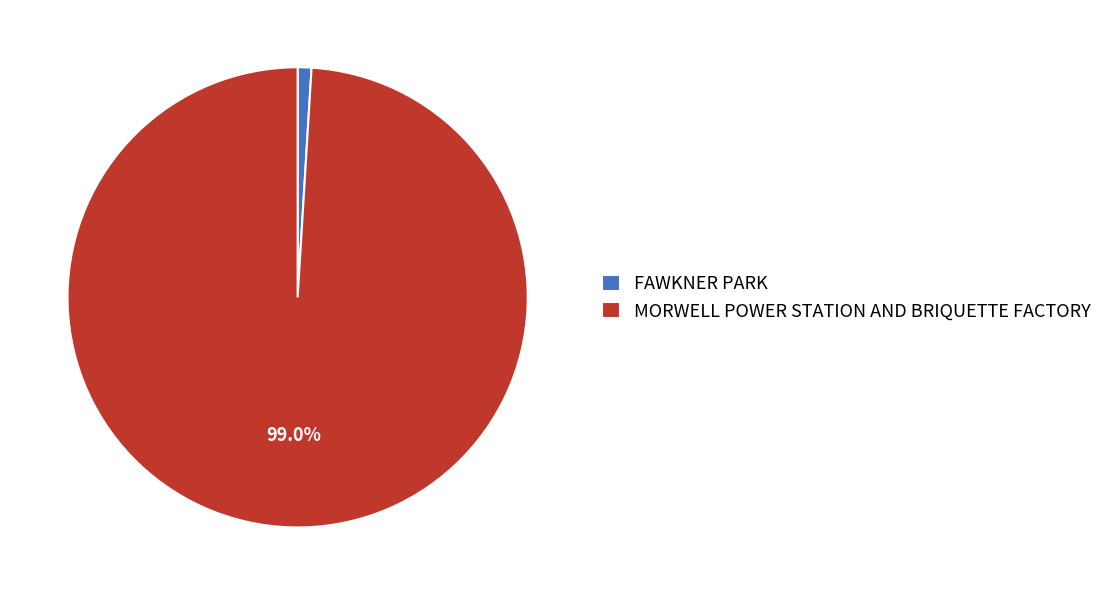

What percentage is the MORWELL POWER STATION AND BRIQUETTE FACTORY slice, to the nearest percent?

99%